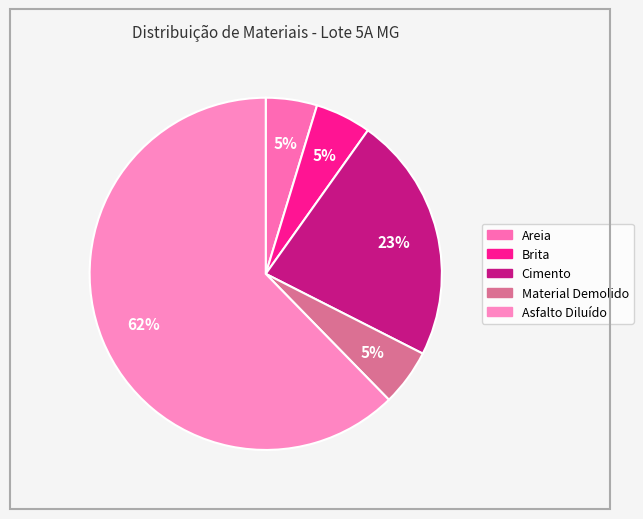

Approximately how many times larger is the value at Areia compared to Material Demolido?

0.9